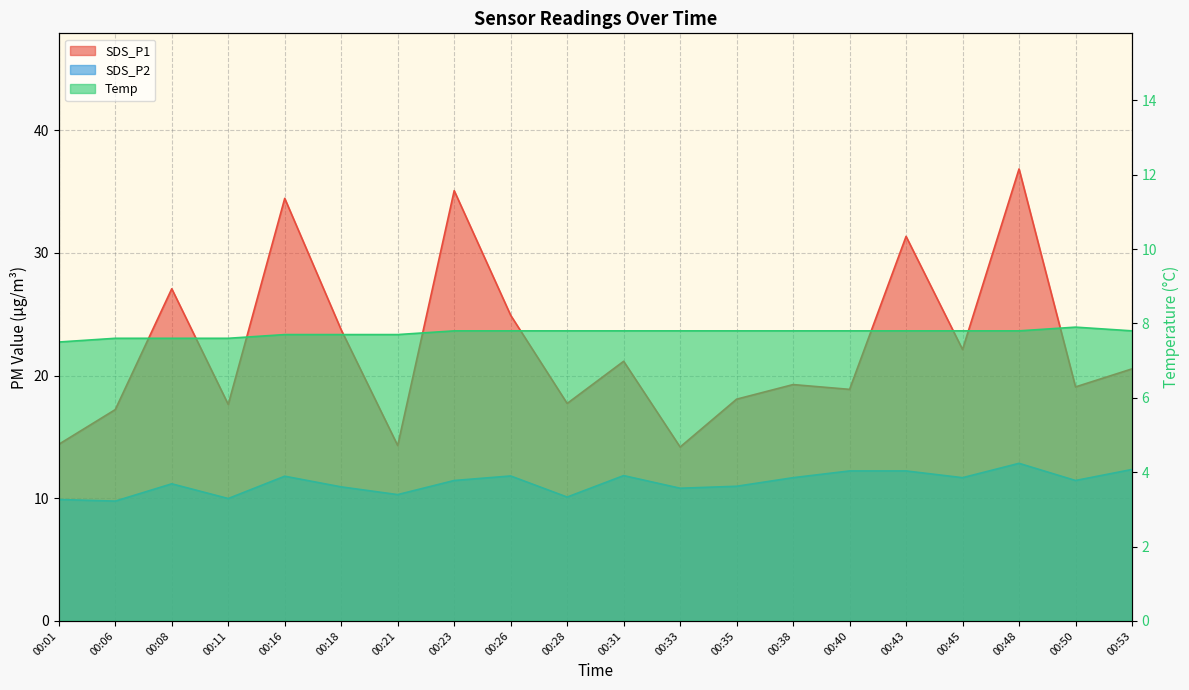

What is the lowest value of the Temp series?

7.5